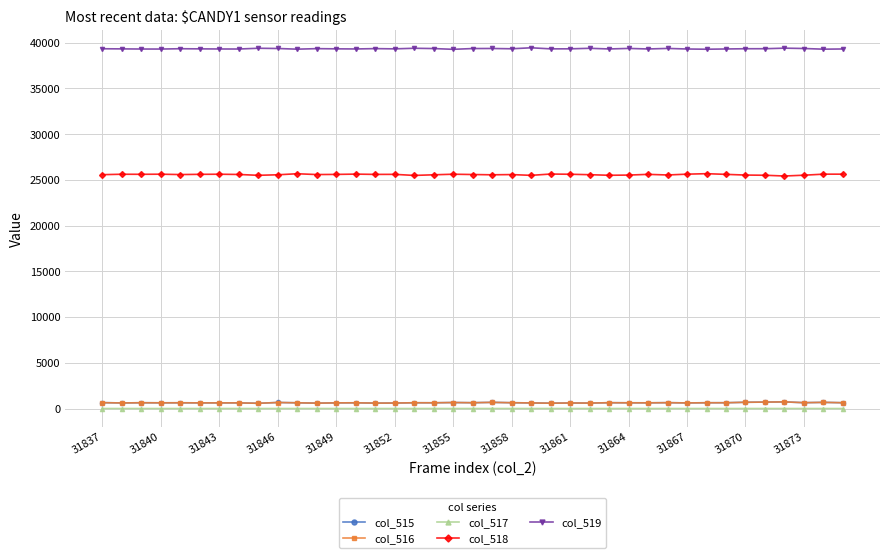

True or false: col_515 and col_518 intersect in this chart.

False